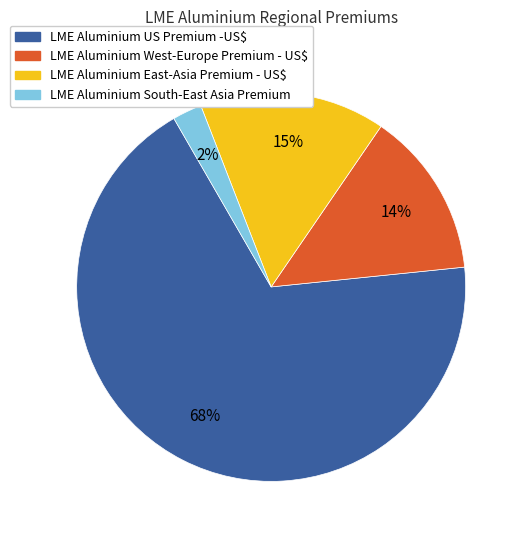

Which slice is the smallest?

LME Aluminium South-East Asia Premium